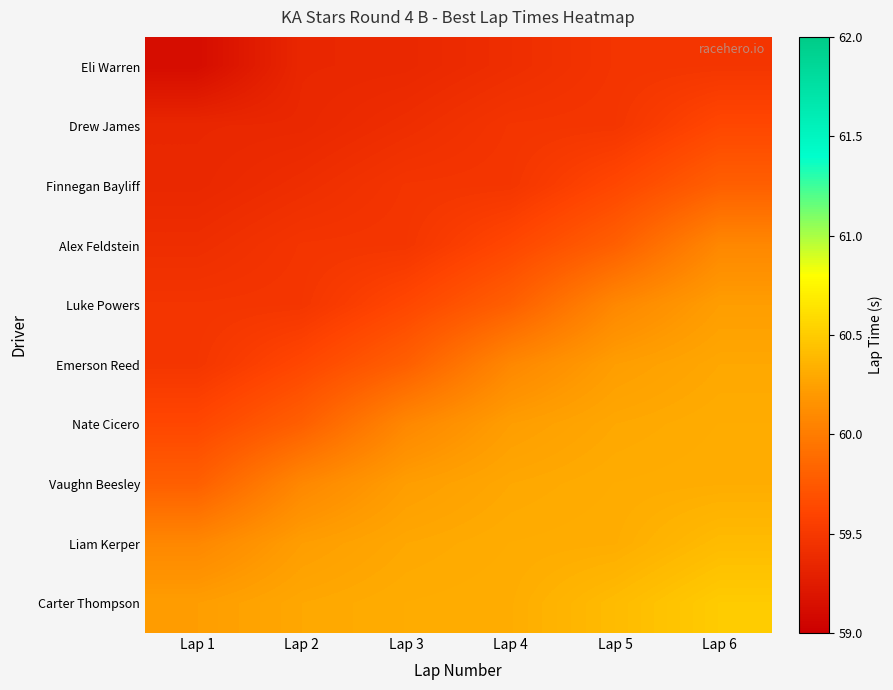

At which category is the sum across all series the highest?

Lap 6